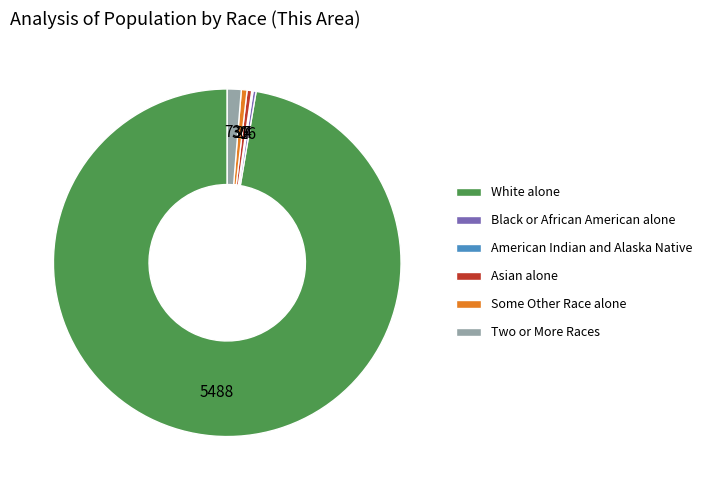

Which slice is the largest?

White alone